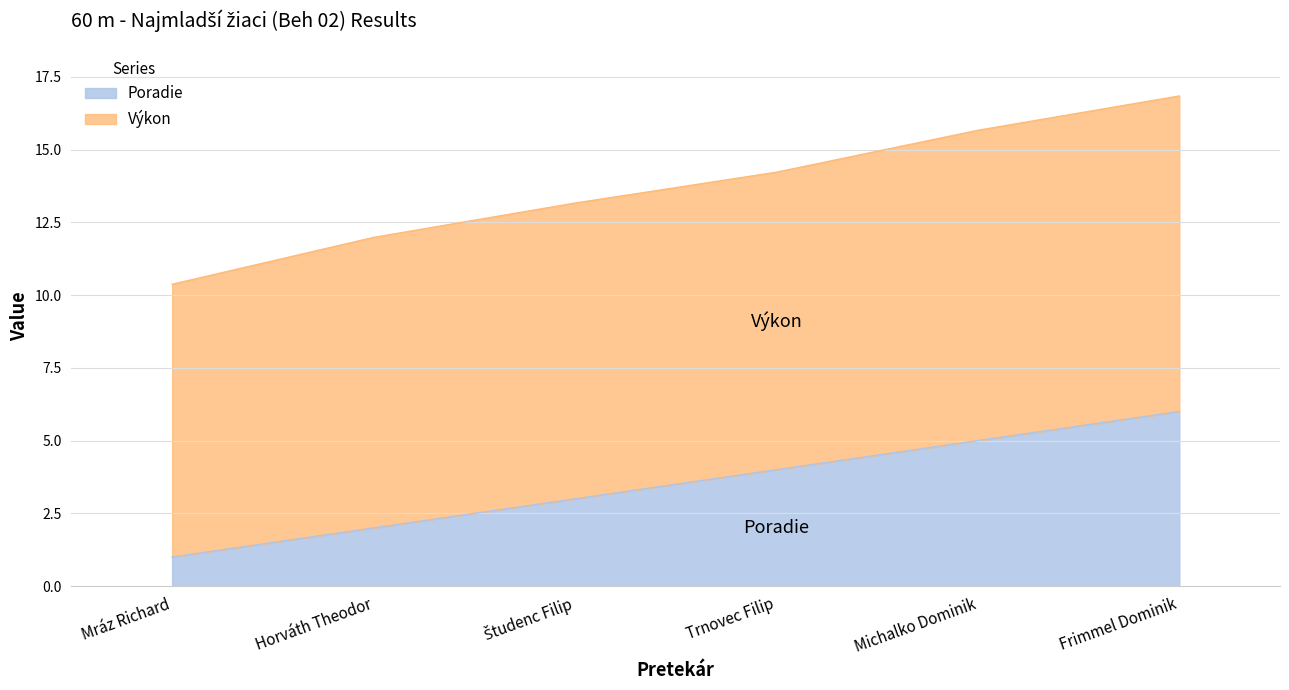

What is the approximate value of Výkon at Trnovec Filip?

14.2